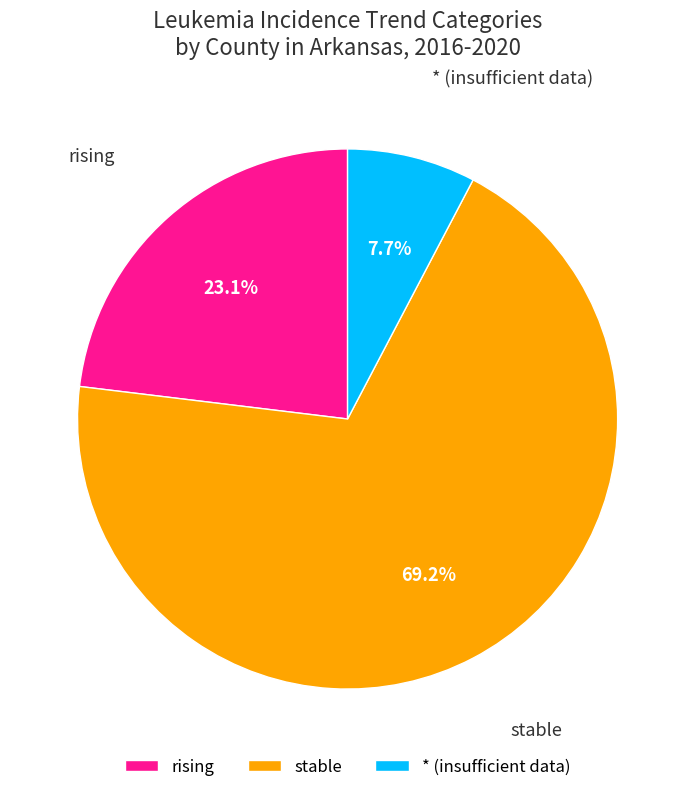

Which category has the biggest portion of the pie?

stable